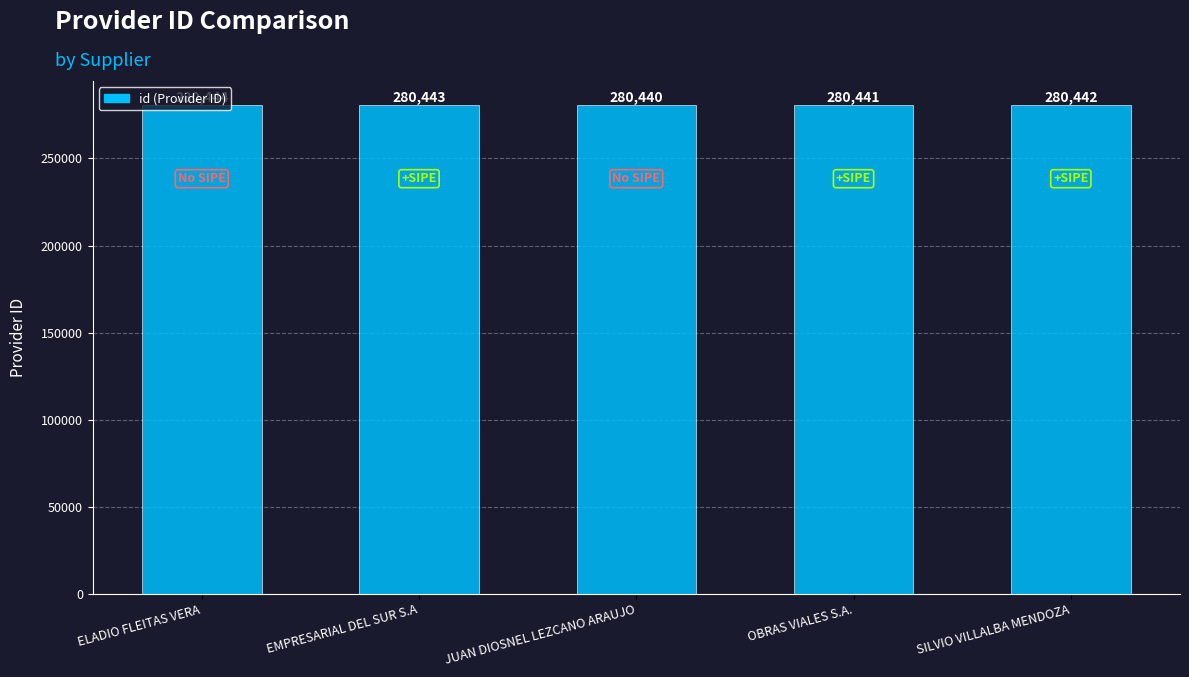

What is the average value?

280442